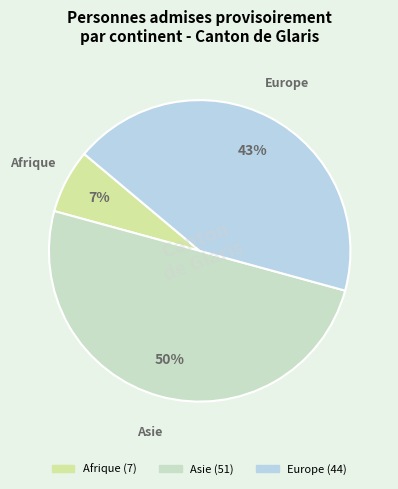

To the nearest percent, what is the average slice percentage?

33%